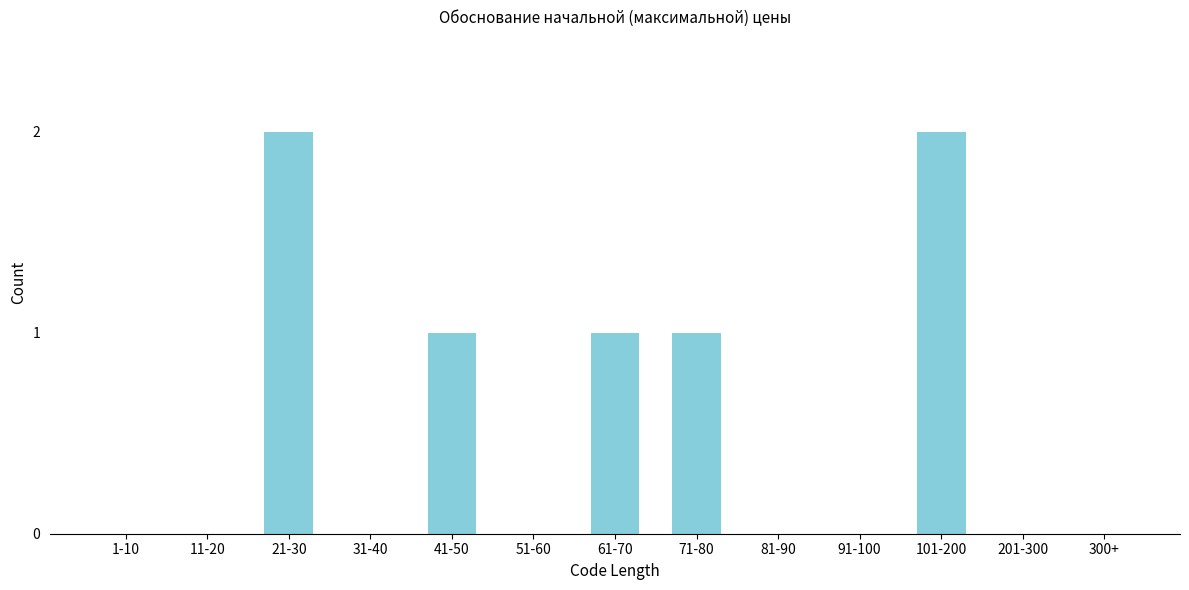

Reading right to left, what are all the values shown in this chart?

300+=0	201-300=0	101-200=2	91-100=0	81-90=0	71-80=1	61-70=1	51-60=0	41-50=1	31-40=0	21-30=2	11-20=0	1-10=0